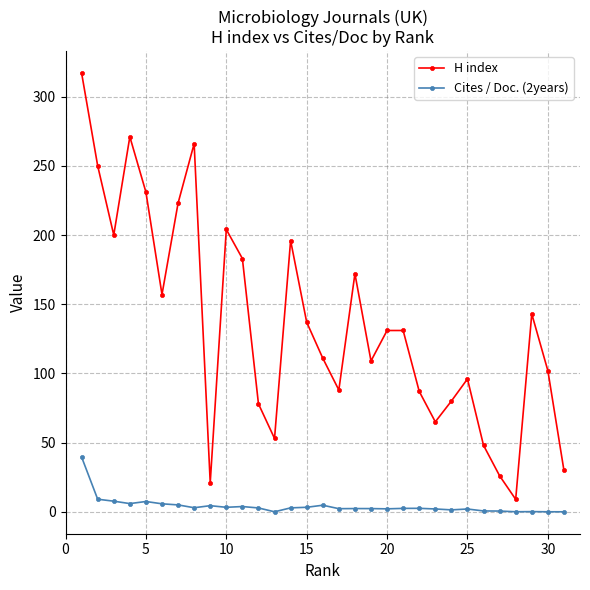

What is the maximum value shown in the chart?

317.0